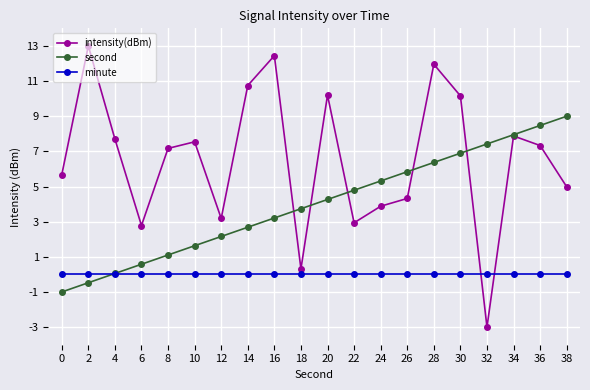

What is the spread (max minus min) of values at 12?

3.2